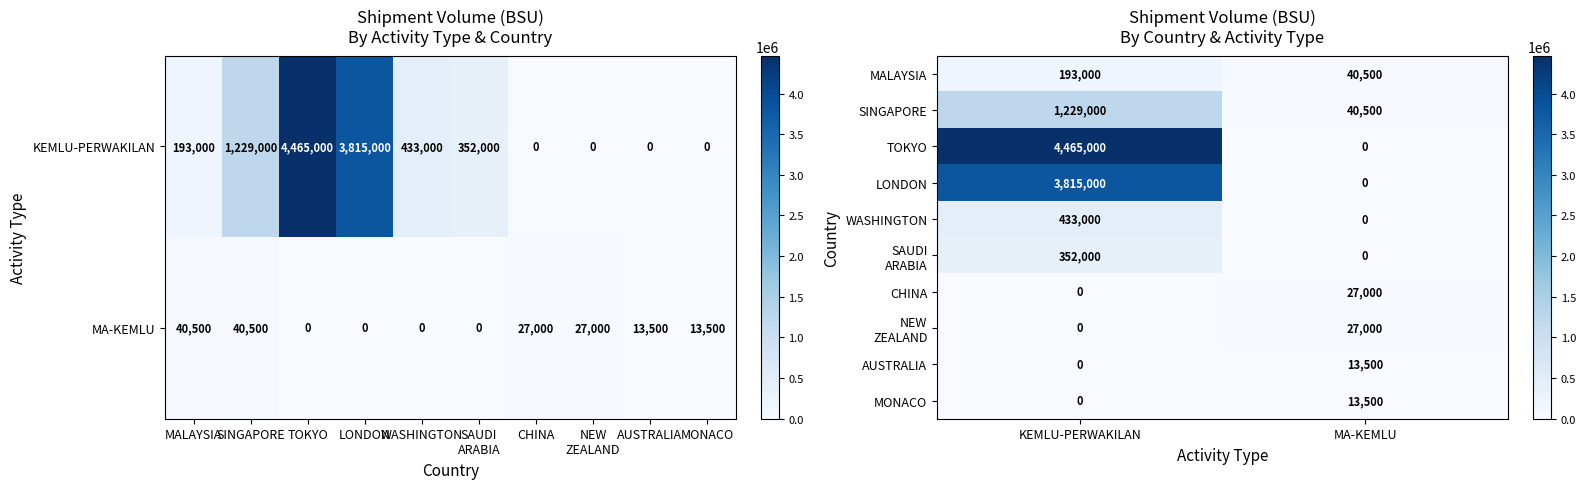

Is it true that MALAYSIA equals 40500 at MA-KEMLU?

True